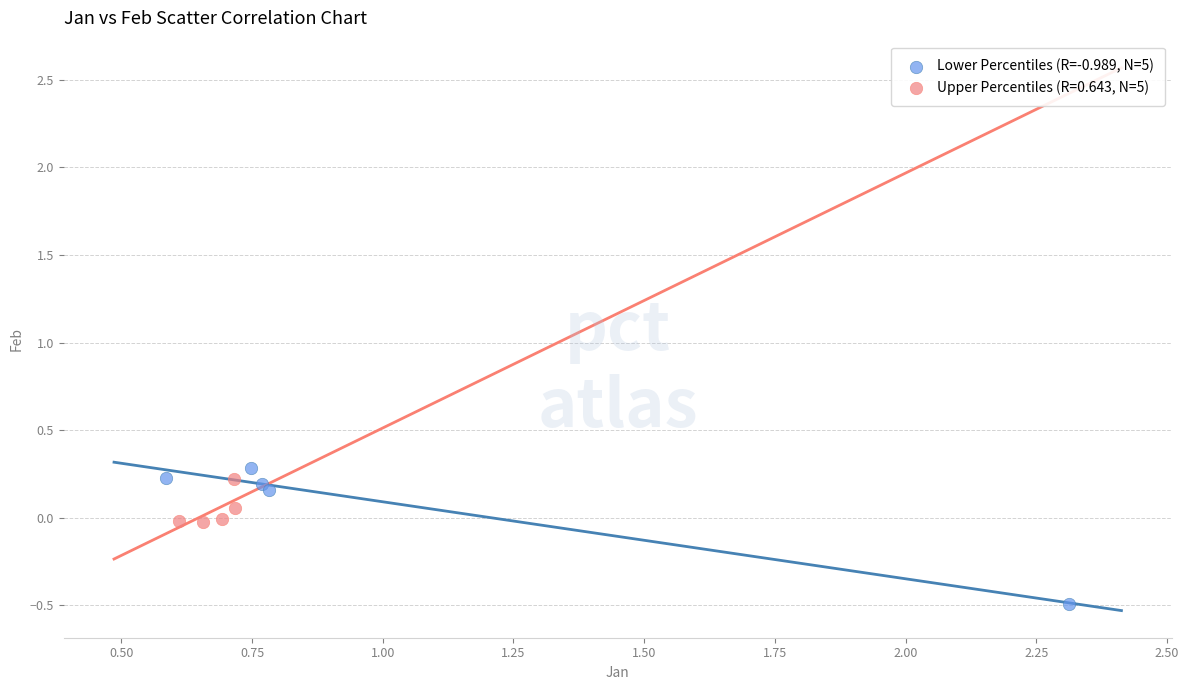

Which series has the largest Y range (max minus min)?

Lower Percentiles (R=-0.989, N=5)